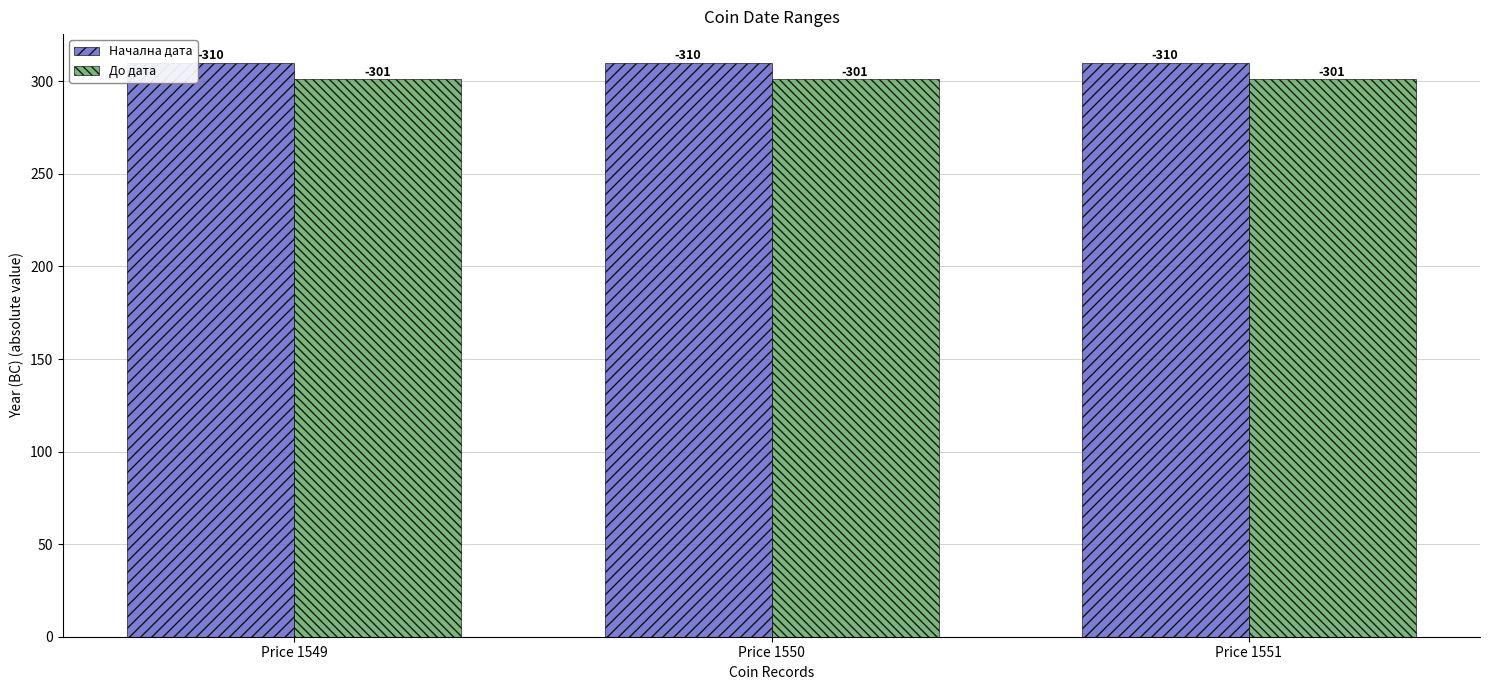

What is the greatest value displayed?

310